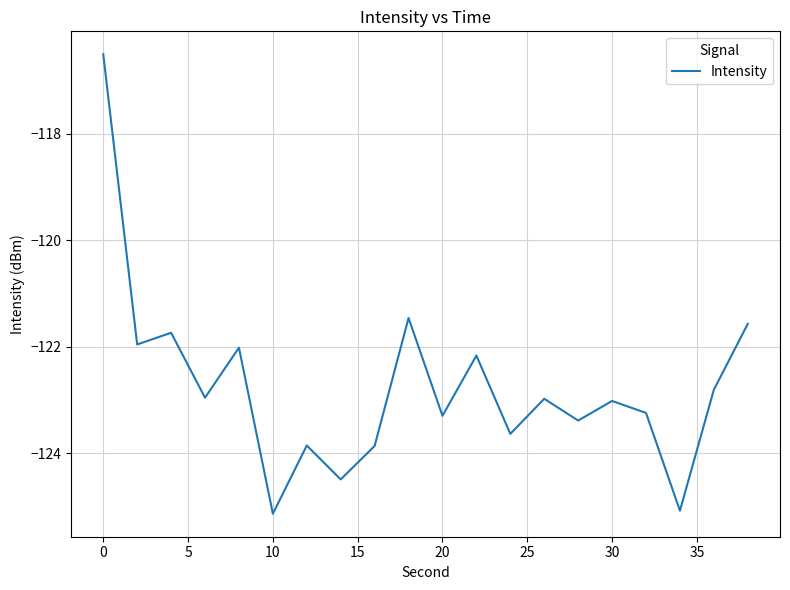

What is the minimum value shown in the chart?

-125.1